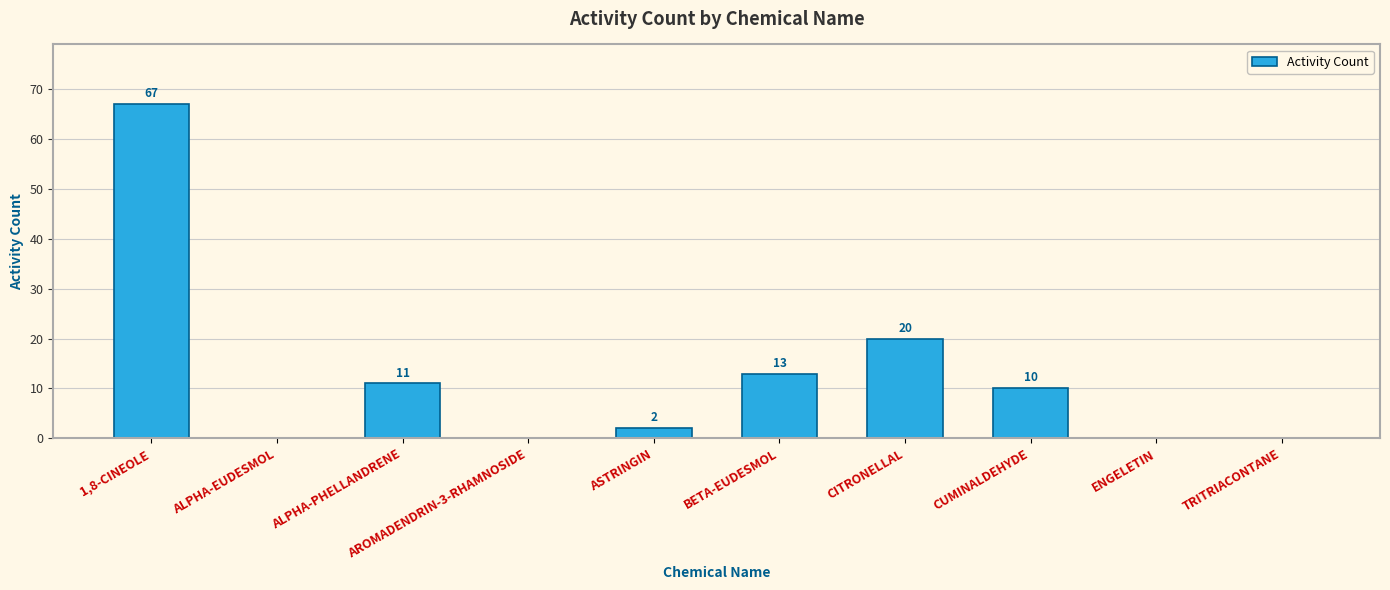

How many data points does each series have?

10